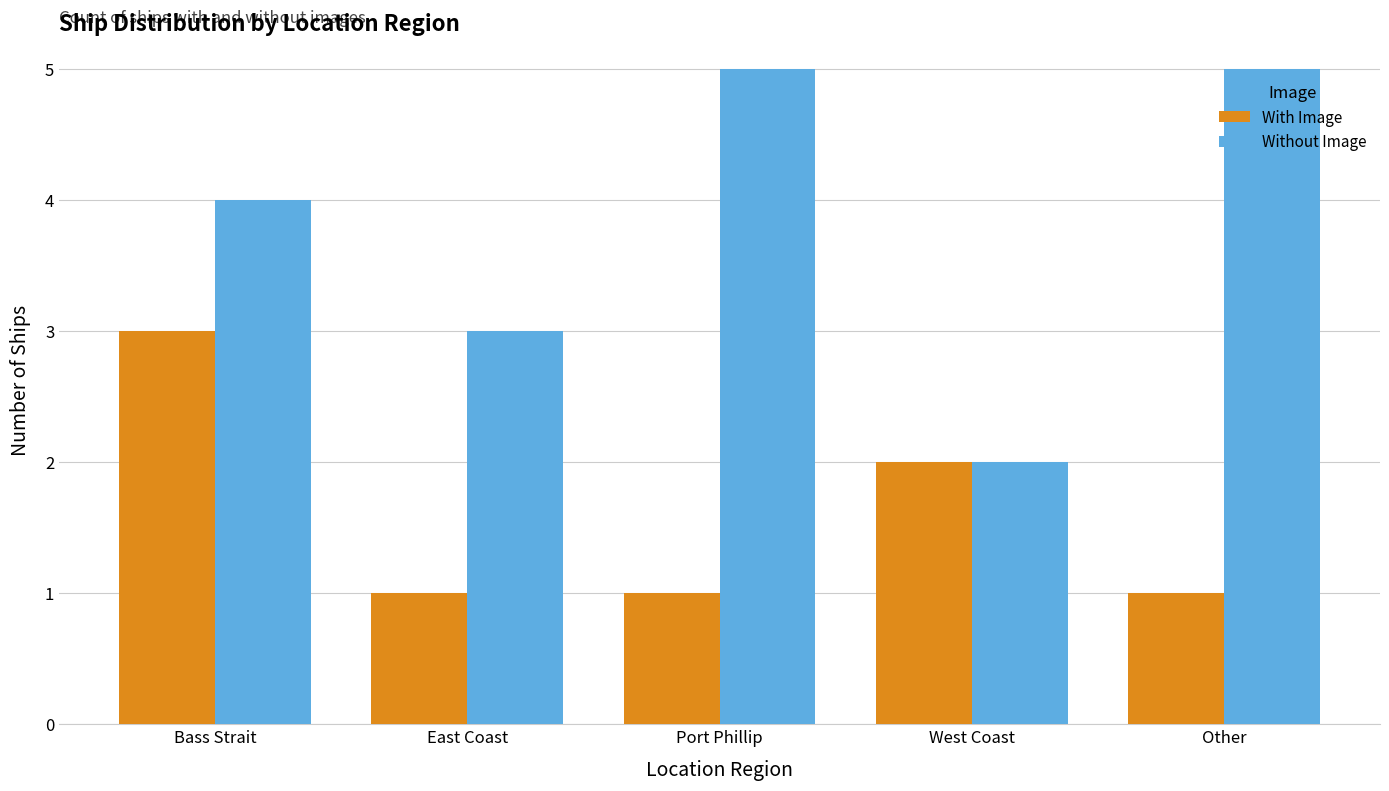

Is the value of With Image at Other greater than the value of Without Image at East Coast?

No